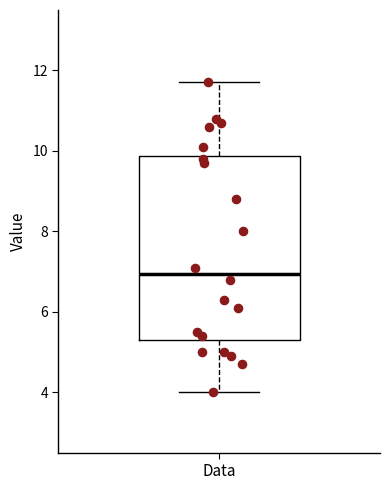

Where does the upper whisker of the box for Data end on the y-axis? The values are not printed on the chart, so give them approximately, as read against the axis.

11.8